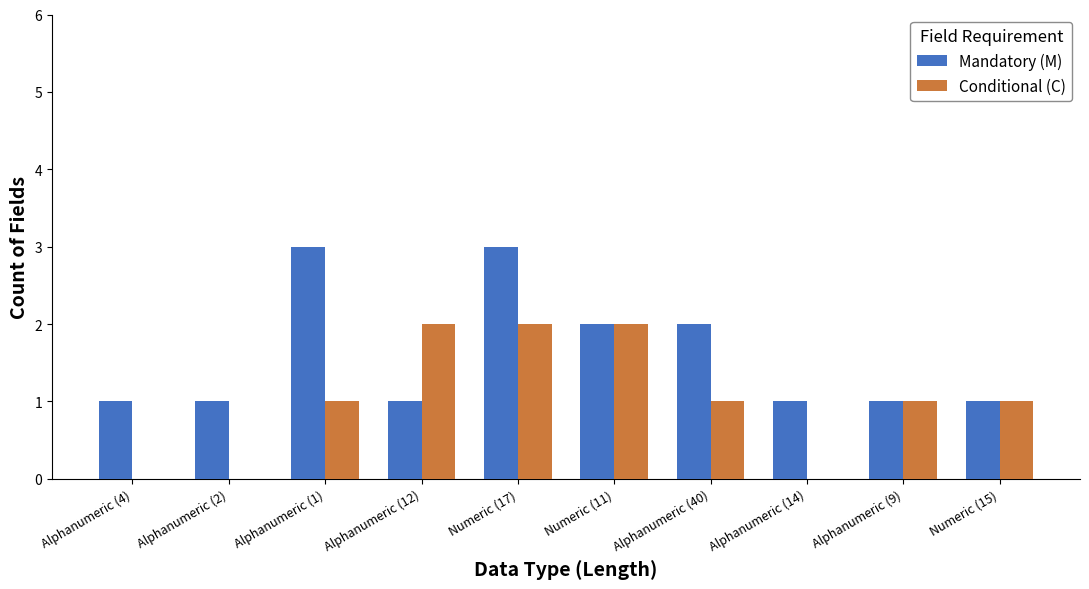

What is the sum of all Mandatory (M) values?

16